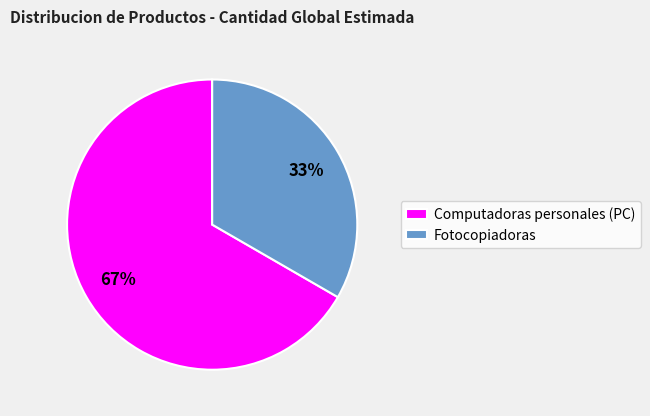

Do Computadoras personales (PC) and Fotocopiadoras together represent more than half of the pie?

Yes